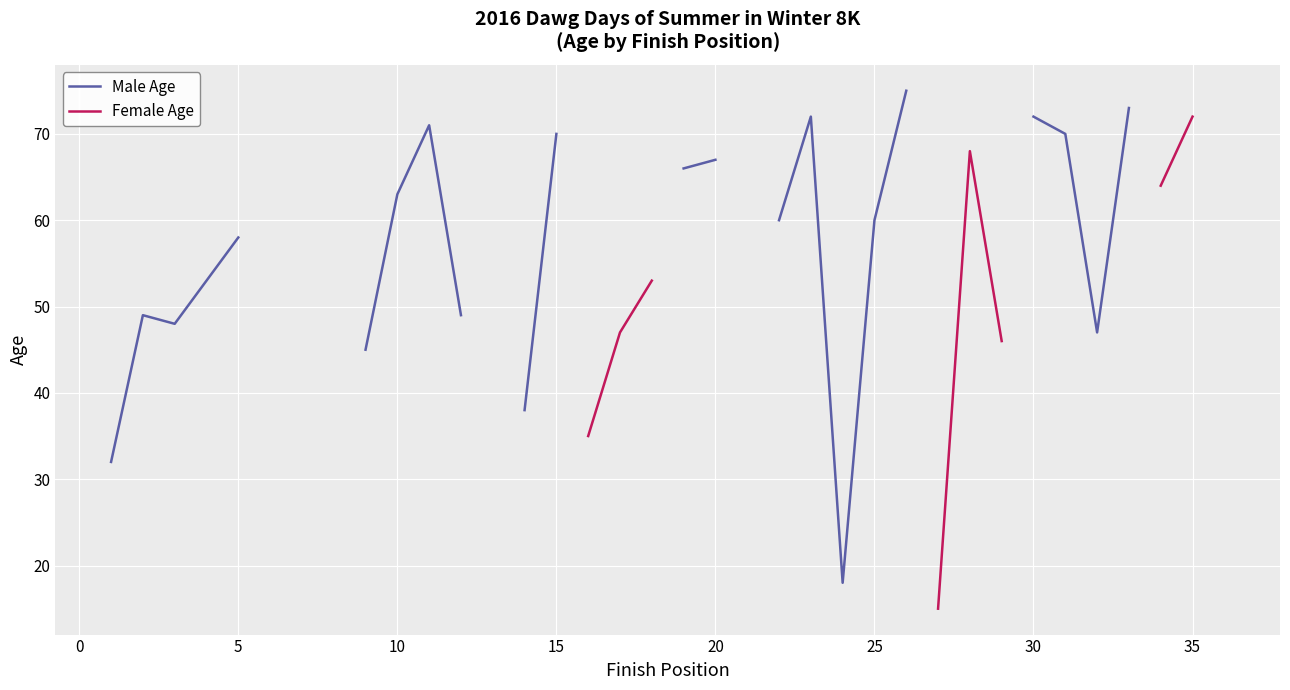

How many interior local peaks does the Female Age series have?

1